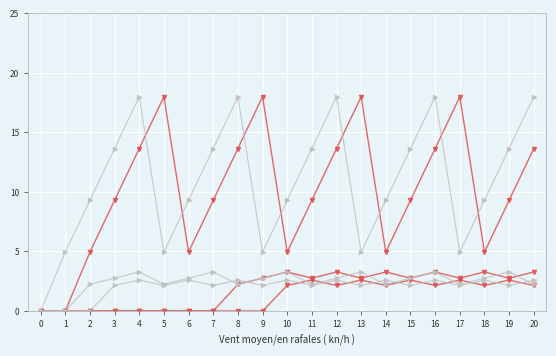

Is this an area chart (filled region under the line)?

No